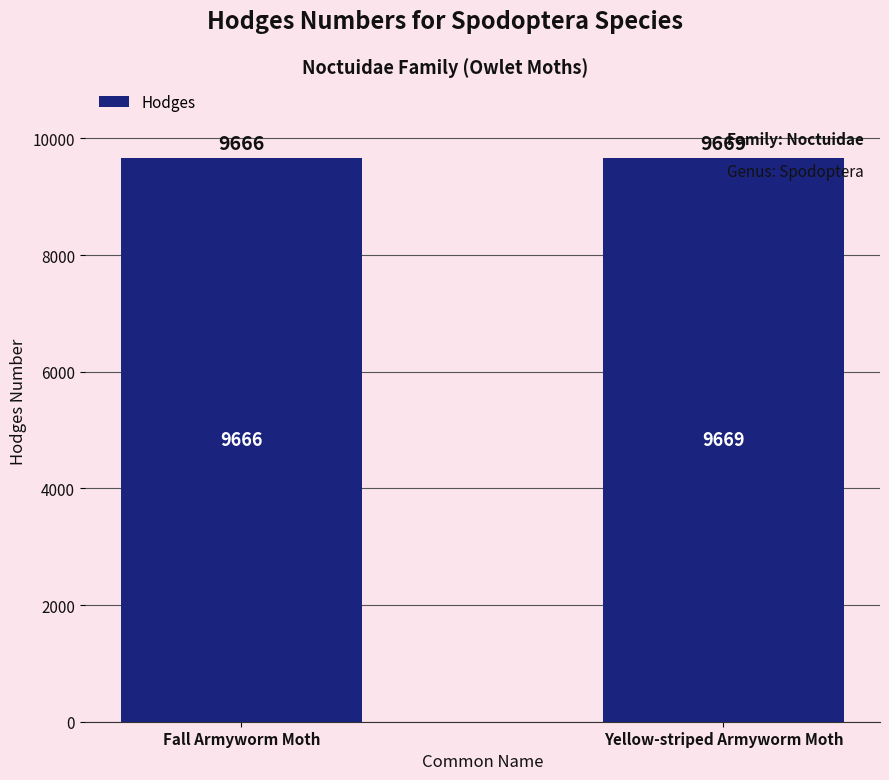

What is the average value?

9668